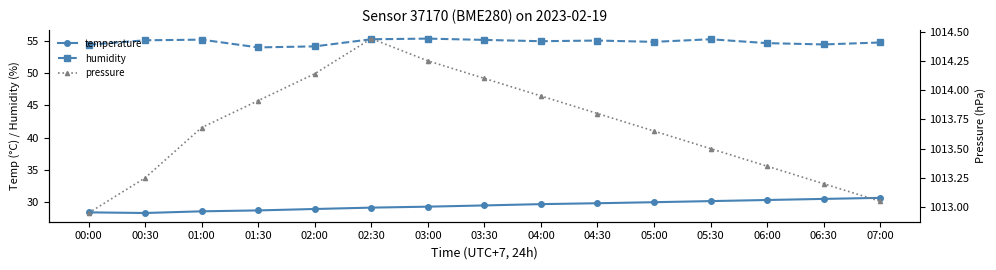

At which category does humidity reach its first local valley?

01:30